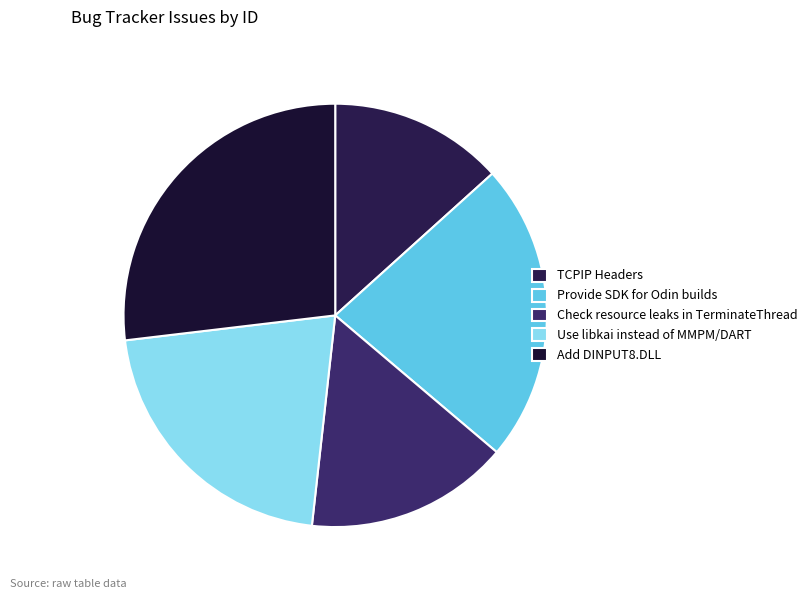

Is it true that Add DINPUT8.DLL is 27% of the pie?

True